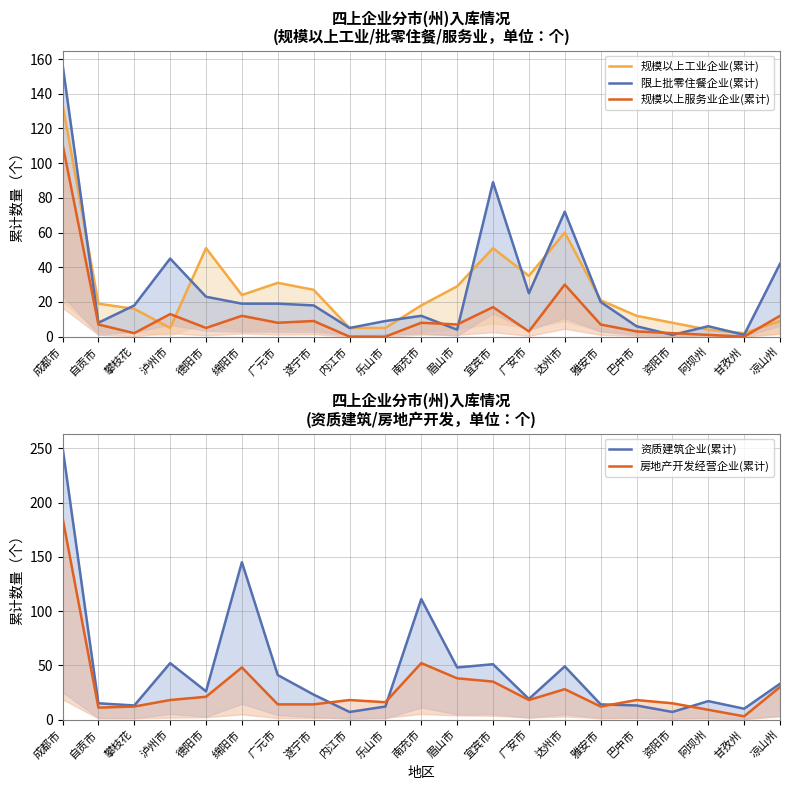

True or false: 限上批零住餐企业(累计) and 资质建筑企业(累计) intersect in this chart.

True